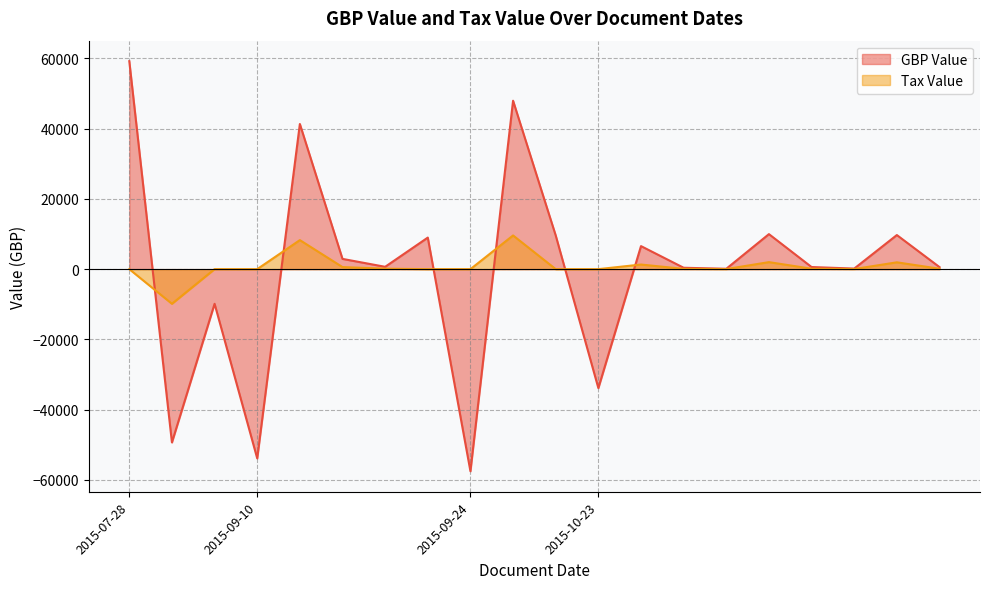

Reading left to right, extract all data points from this chart.

GBP Value: 2015-07-28=59217.2	2015-07-28=-49347.6	2015-07-28=-9869.5	2015-09-10=-53891.2	2015-09-10=41328.3	2015-09-10=2917.3	2015-09-10=663.7	2015-09-10=8981.9	2015-09-24=-57547.2	2015-09-24=47956.0	2015-09-24=9591.2	2015-10-23=-33869.1	2015-10-23=6558.3	2015-10-23=393.4	2015-10-23=104.3	2015-10-23=9968.7	2015-10-23=598.0	2015-10-23=158.5	2015-10-23=9706.3	2015-10-23=582.3
Tax Value: 2015-07-28=0.0	2015-07-28=-9869.5	2015-07-28=0.0	2015-09-10=0.0	2015-09-10=8265.7	2015-09-10=583.5	2015-09-10=132.7	2015-09-10=0.0	2015-09-24=0.0	2015-09-24=9591.2	2015-09-24=0.0	2015-10-23=0.0	2015-10-23=1311.7	2015-10-23=78.7	2015-10-23=20.9	2015-10-23=1993.7	2015-10-23=119.6	2015-10-23=31.7	2015-10-23=1941.3	2015-10-23=116.5